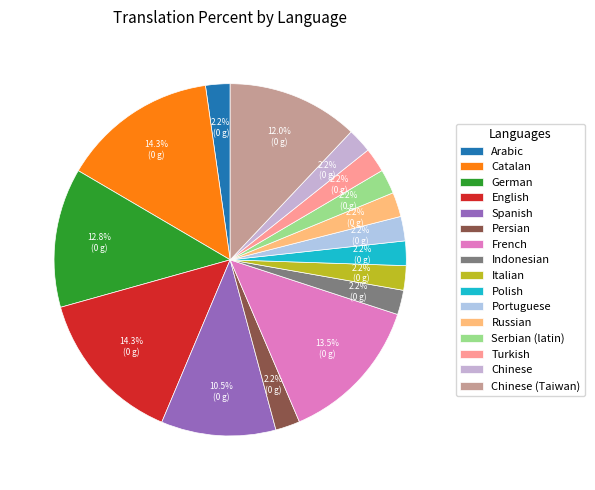

What percentage is the Serbian (latin) slice, to the nearest percent?

2%